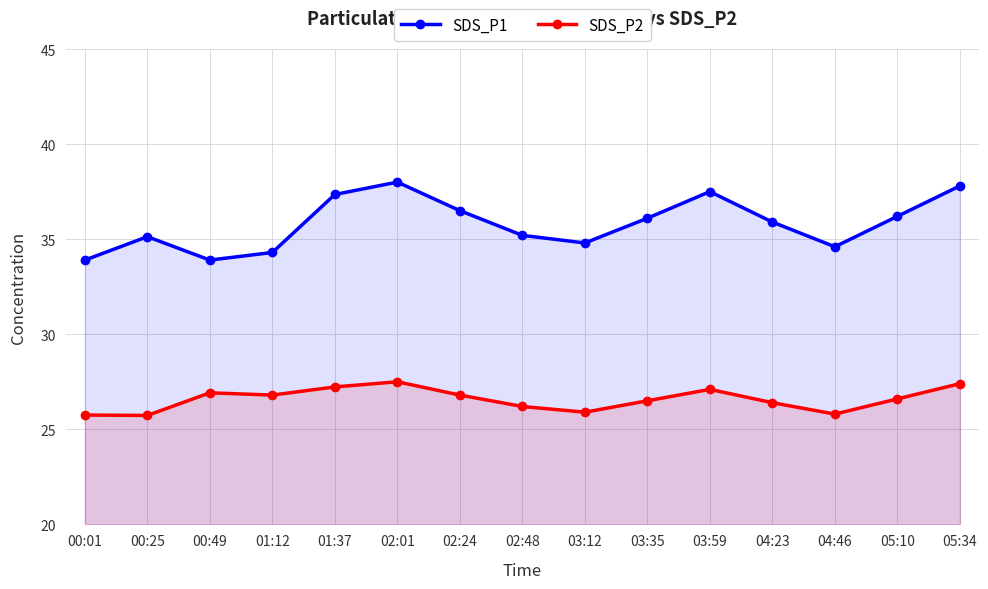

Which series has the largest total across all categories?

SDS_P1